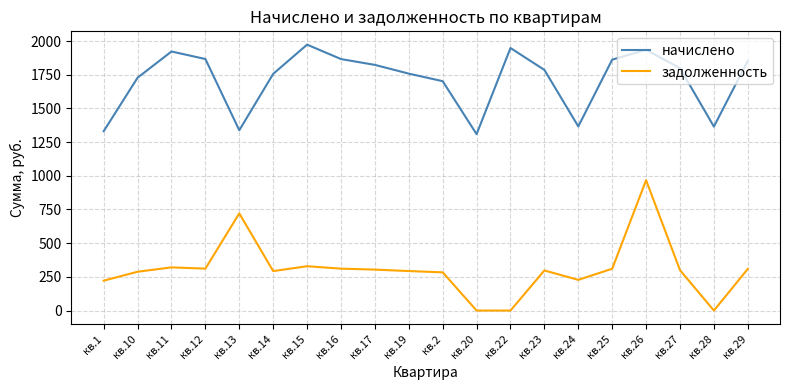

List the series in order of their overall mean, lowest first.

задолженность, начислено